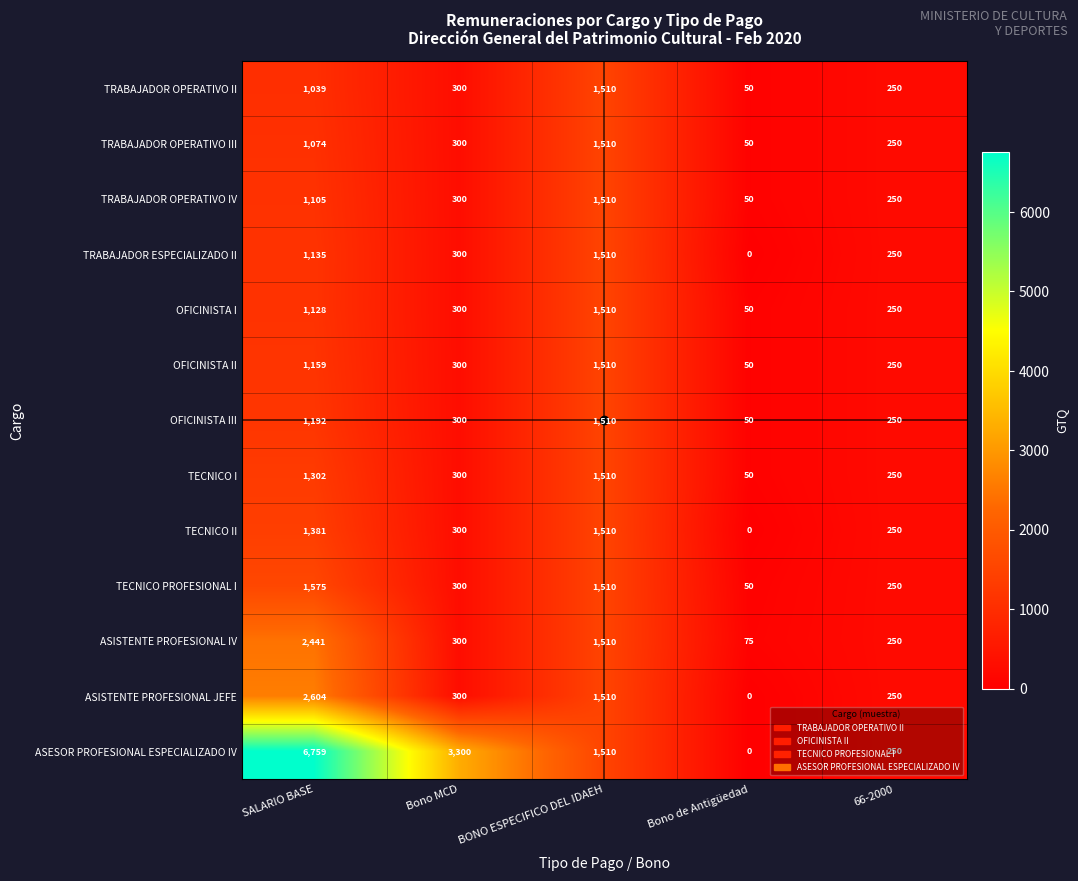

List the labels in order of TECNICO II value, largest first.

BONO ESPECIFICO DEL IDAEH, SALARIO BASE, Bono MCD, 66-2000, Bono de Antigüedad